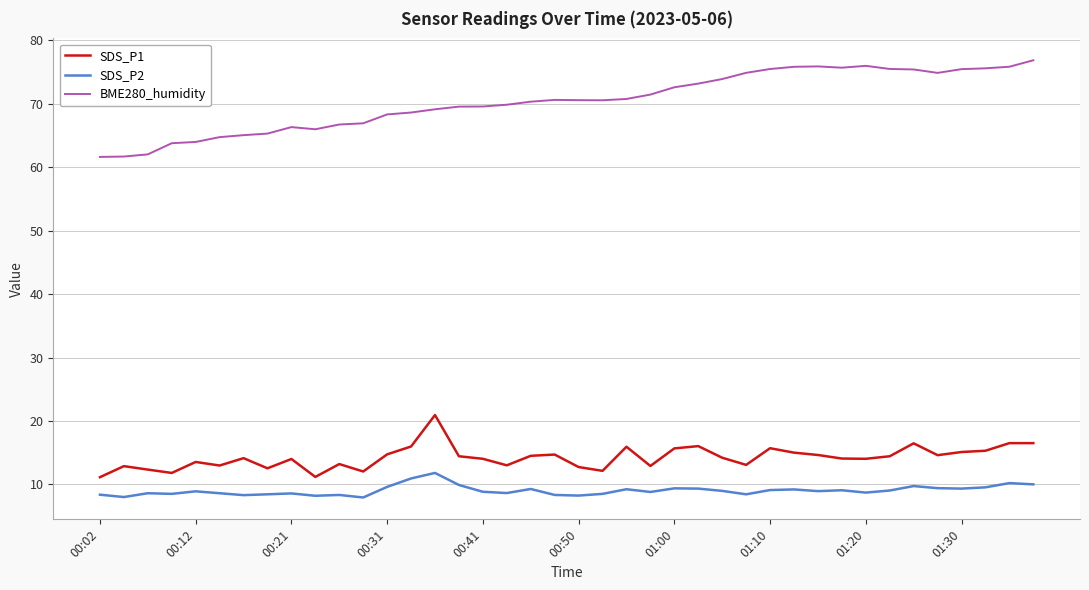

Which series has the widest spread of values?

BME280_humidity